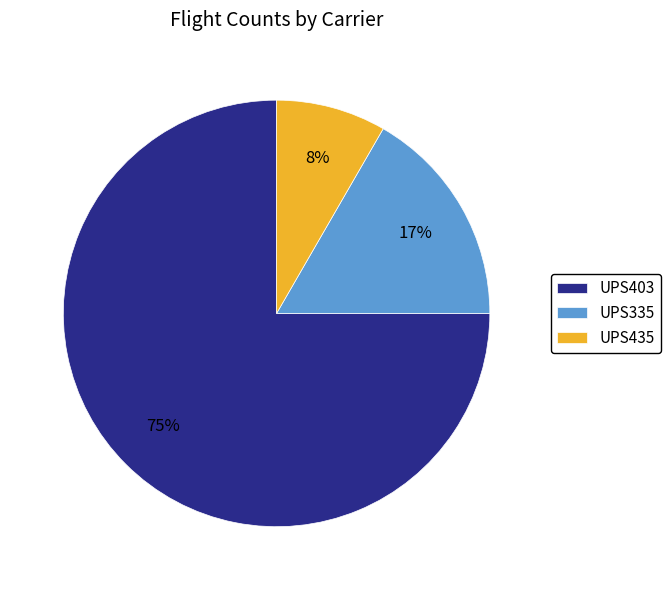

Which has a higher value, UPS403 or UPS435?

UPS403